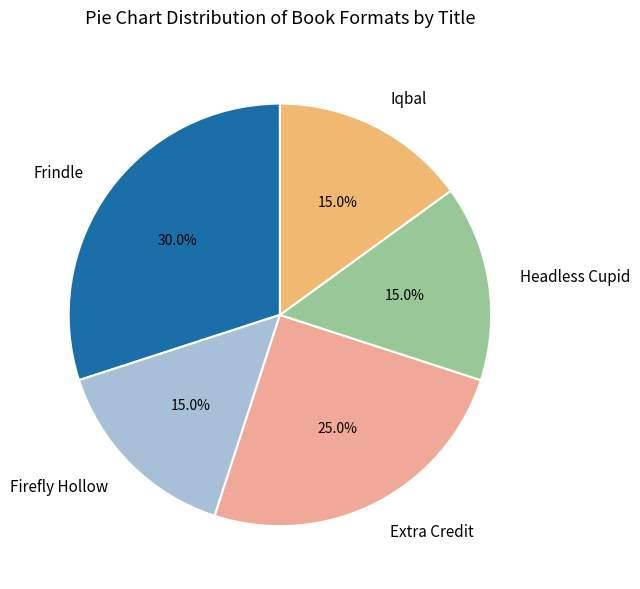

How many slices are in this pie chart?

5